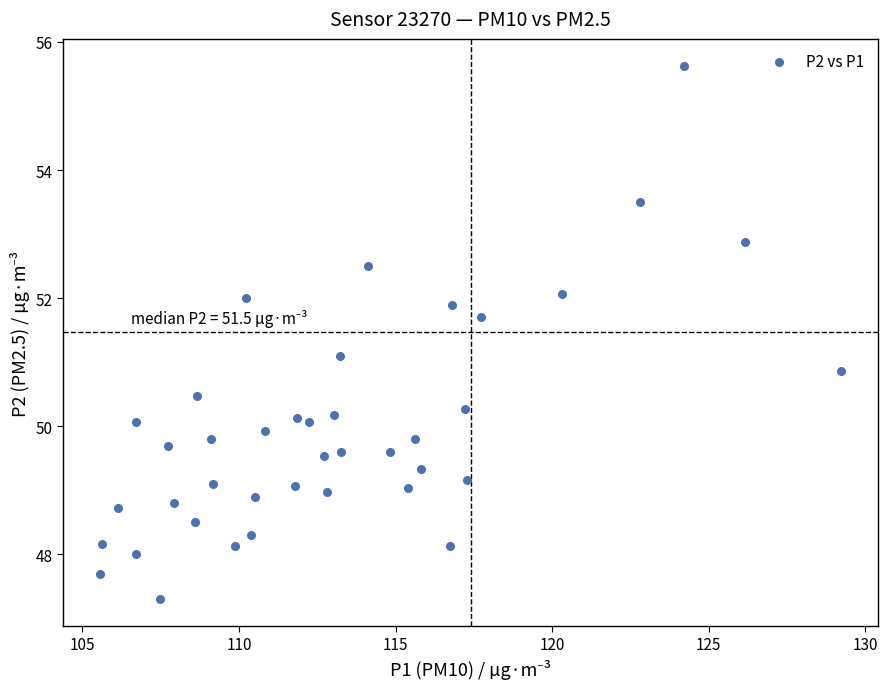

What is the range of Y values (max minus min)?

8.3